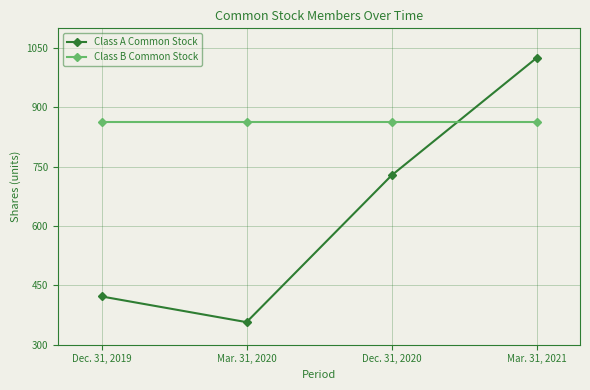

Reading left to right, what are all the values shown in this chart?

Class A Common Stock: 422	357	728	1025
Class B Common Stock: 863	863	863	863